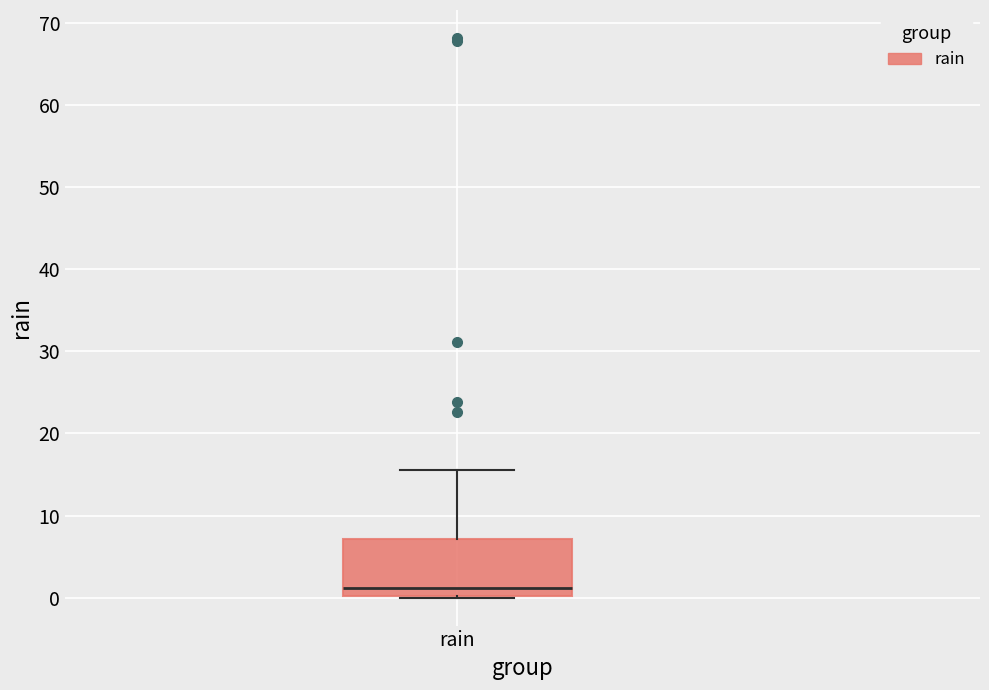

Read this box plot against the y-axis: the position of the median line, the range covered by the box, and the ends of both whiskers. The values are not printed on the chart, so give them approximately, as read against the axis.

median 1, box 0 to 7, whiskers 0 to 16